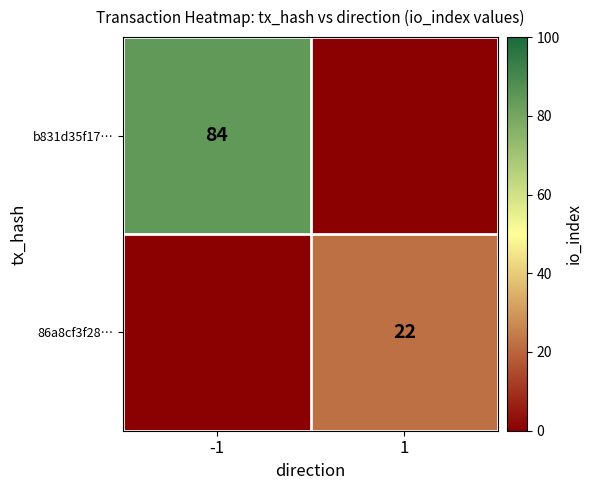

True or false: 86a8cf3f28… has a value of 22 at 1.

True